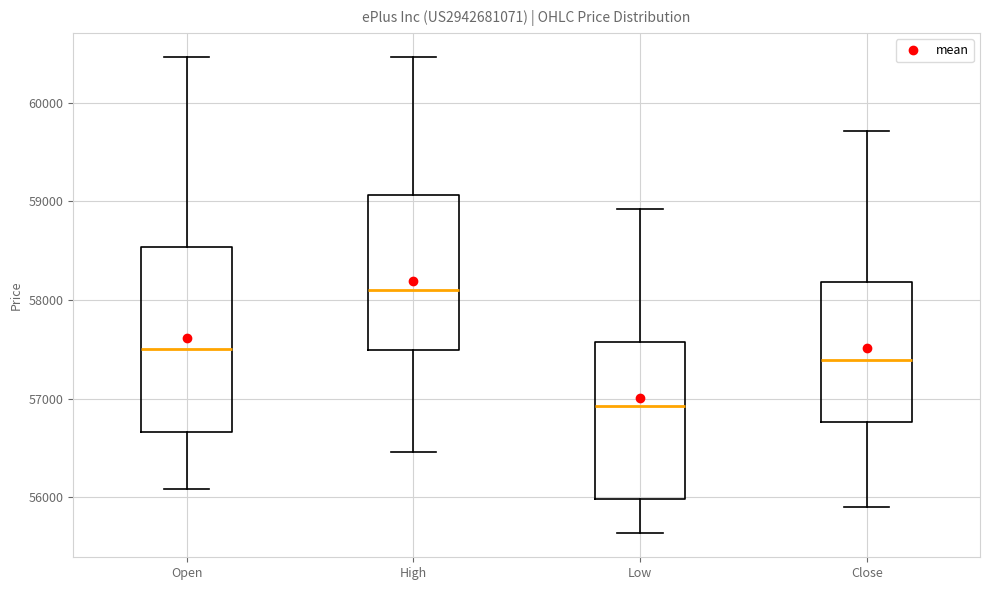

Reading left to right, read every box against the y-axis: the position of its median line, the range the box covers, and the ends of its whiskers. The values are not printed on the chart, so give them approximately, as read against the axis.

Open: median 57500, box 56700 to 58500, whiskers 56100 to 60500
High: median 58100, box 57500 to 59100, whiskers 56500 to 60500
Low: median 56900, box 56000 to 57600, whiskers 55600 to 58900
Close: median 57400, box 56800 to 58200, whiskers 55900 to 59700